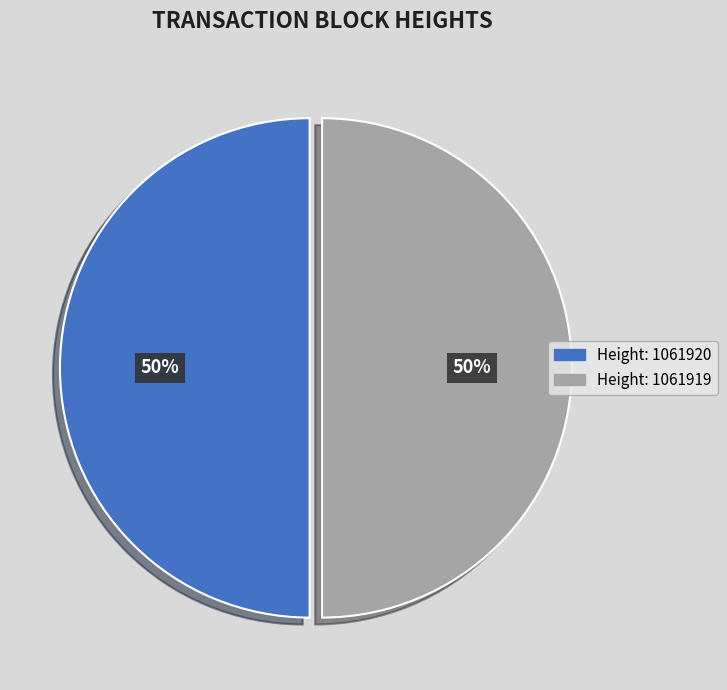

To the nearest percent, what is the average slice percentage?

50%